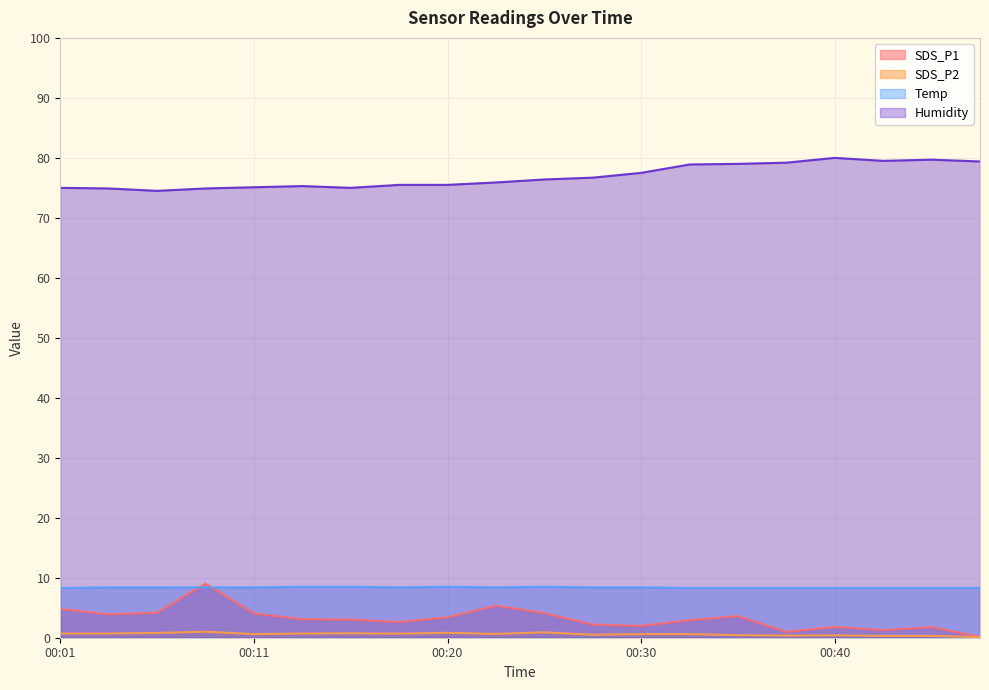

What is the average value of the Temp series?

8.4